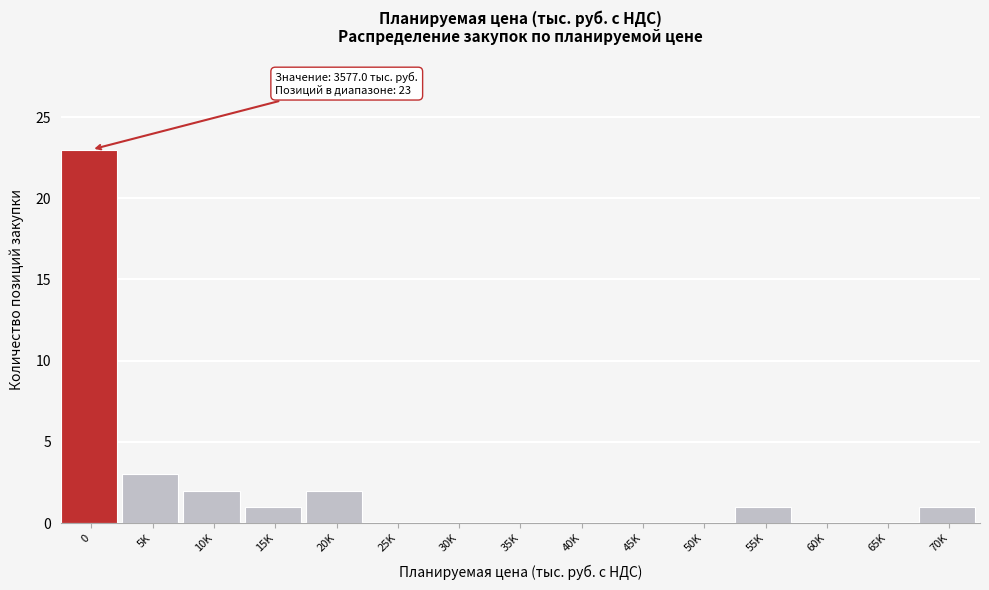

Reading left to right, extract all data points from this chart.

0=23	5K=3	10K=2	15K=1	20K=2	25K=0	30K=0	35K=0	40K=0	45K=0	50K=0	55K=1	60K=0	65K=0	70K=1